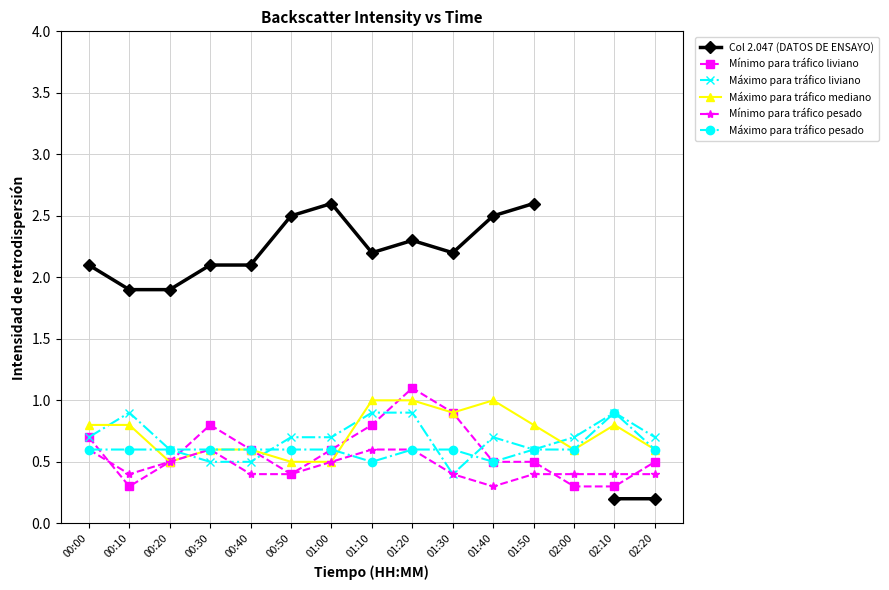

Which series ends up on top after the final intersection of Mínimo para tráfico pesado and Máximo para tráfico liviano?

Máximo para tráfico liviano